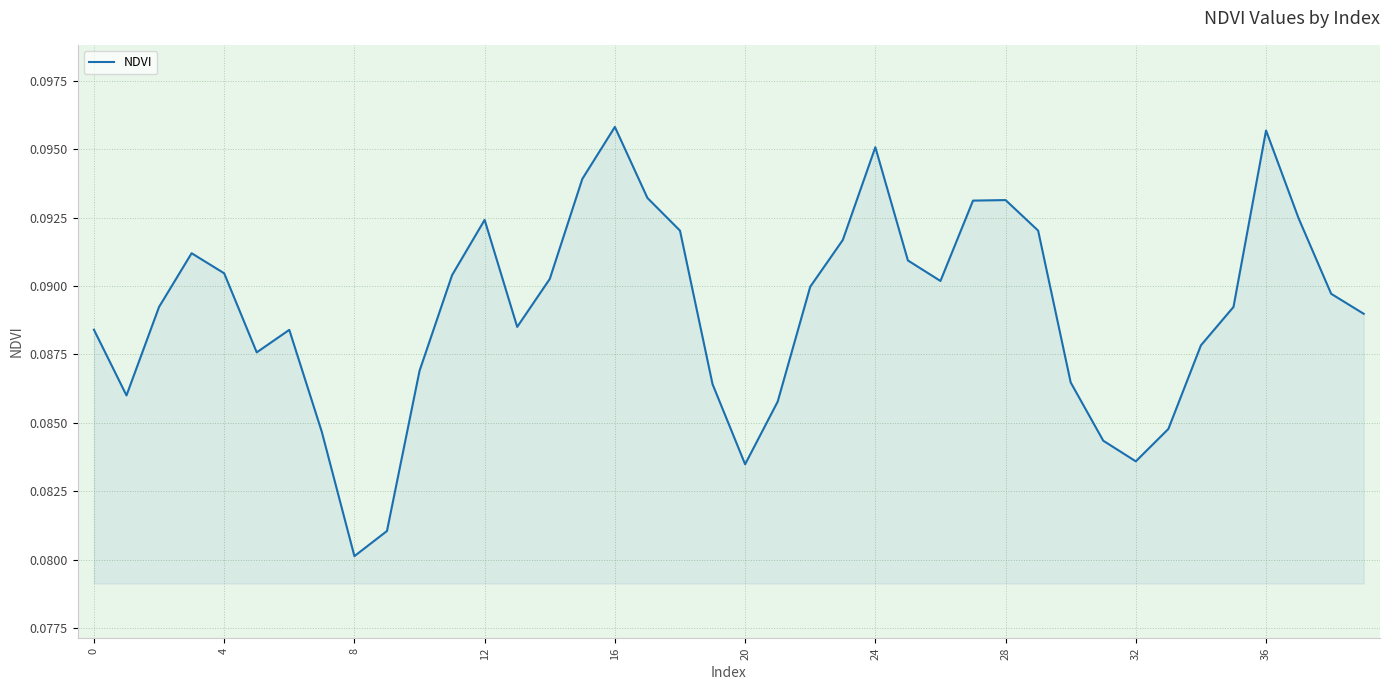

At which category does the chart reach its minimum across all series?

8